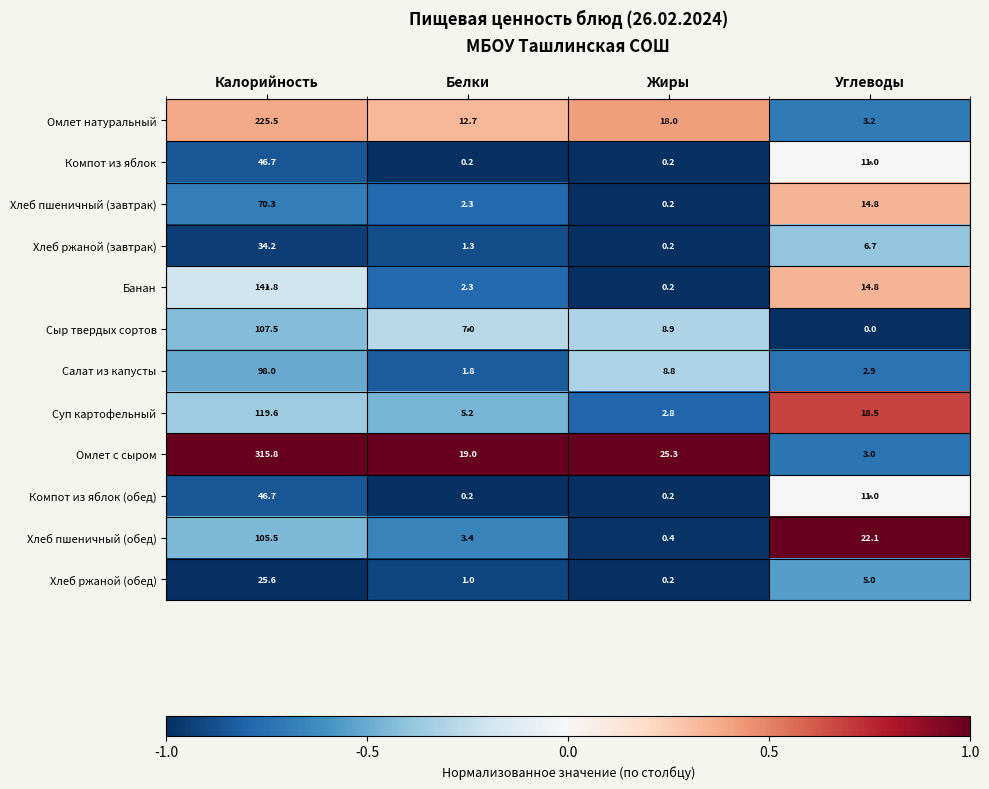

List the labels in order of Хлеб ржаной (завтрак) value, smallest first.

Жиры, Белки, Углеводы, Калорийность